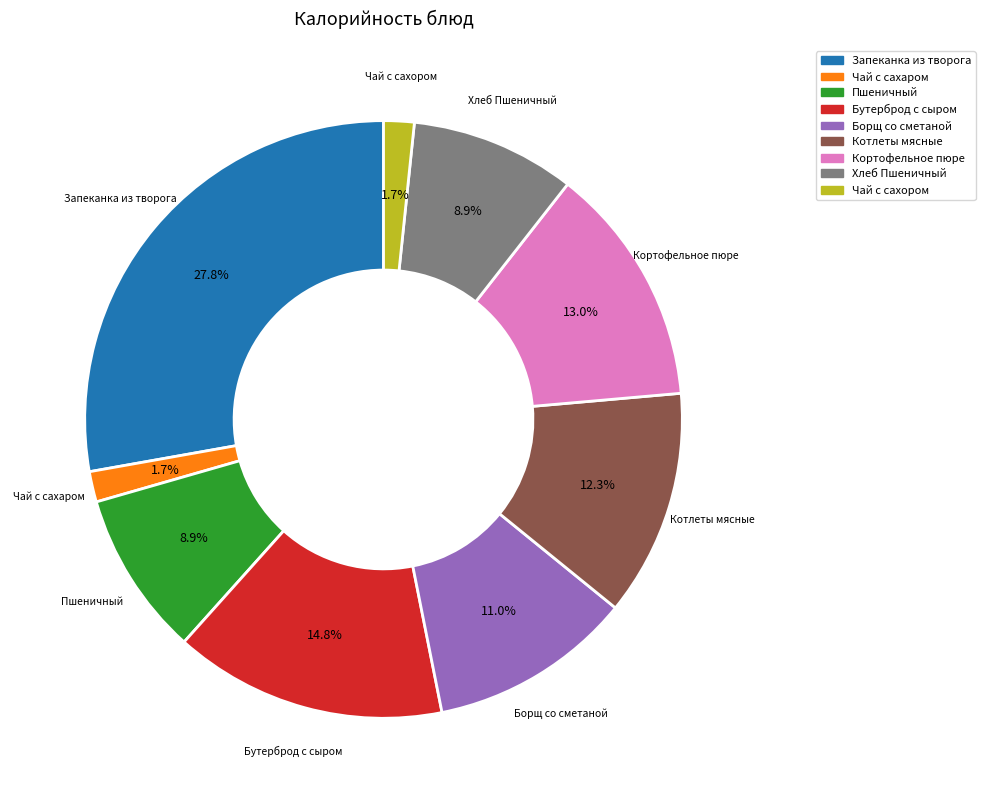

How much of the chart is everything except Борщ со сметаной?

89.0%